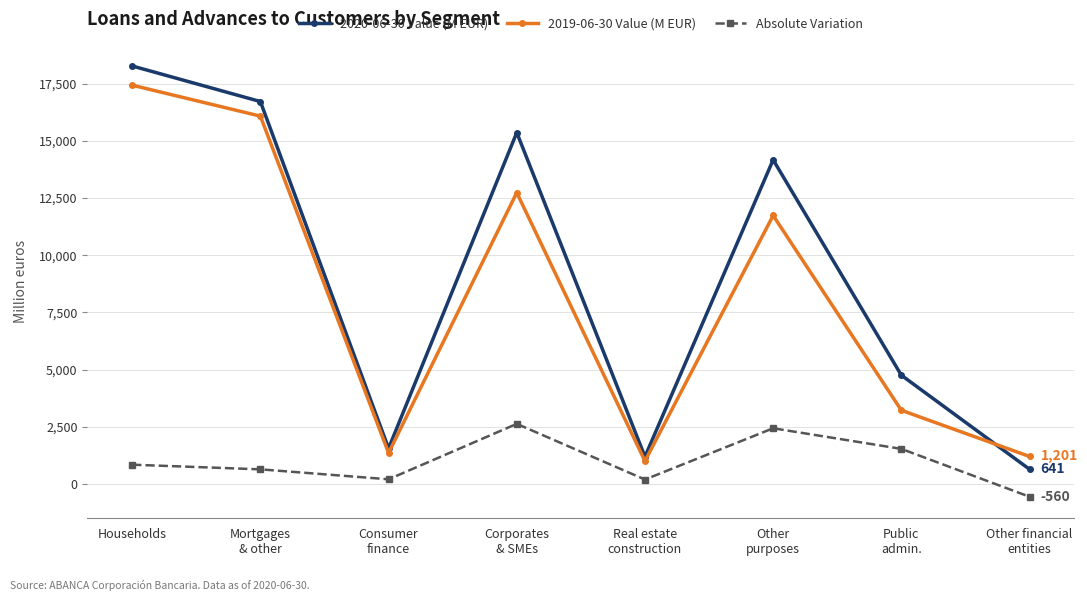

How many lines are shown in the chart?

3